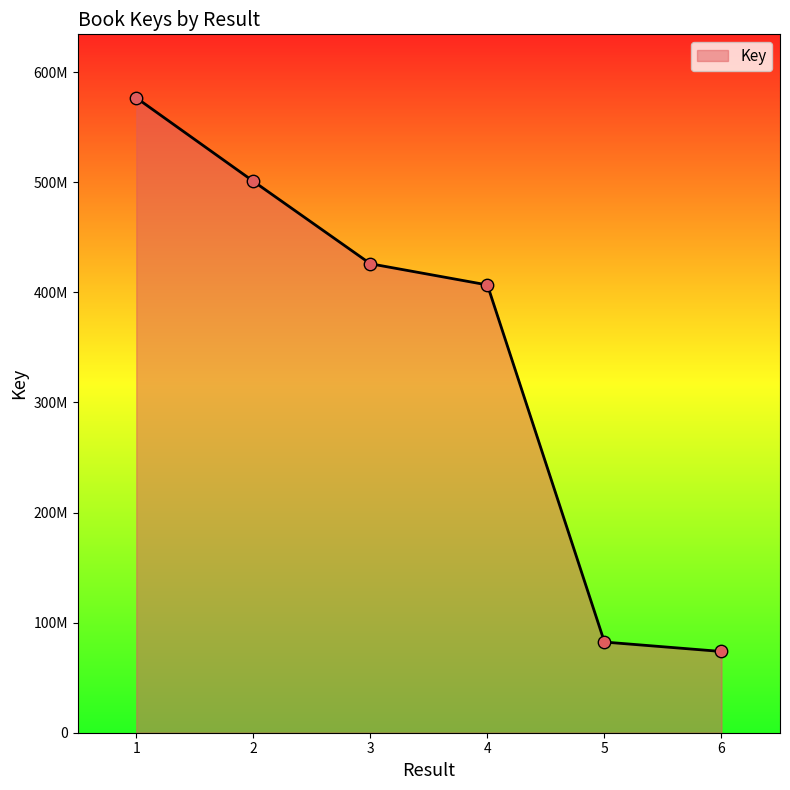

Does the chart have visible grid lines?

No